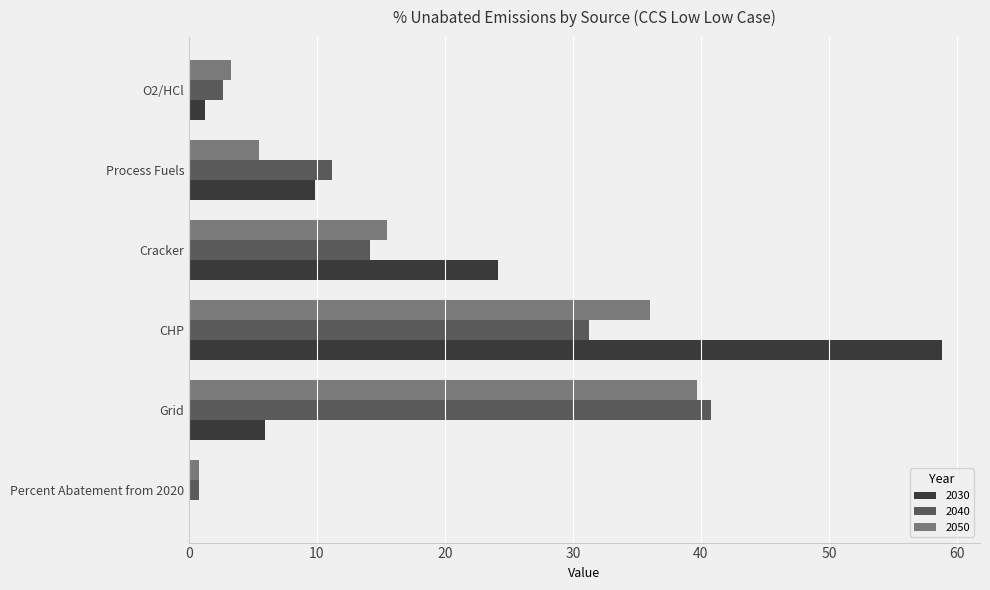

At which label is 2040 closest to 20?

Cracker